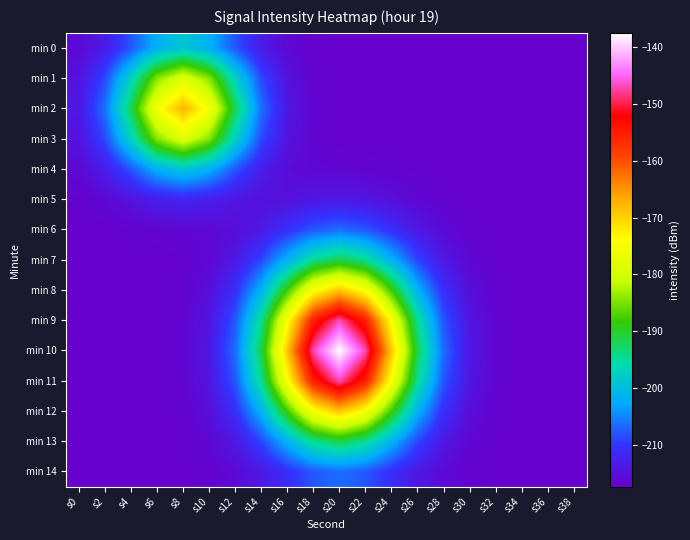

Rank the series at s20 from lowest to highest value.

min 0, min 1, min 2, min 3, min 4, min 5, min 14, min 6, min 13, min 7, min 12, min 8, min 11, min 9, min 10